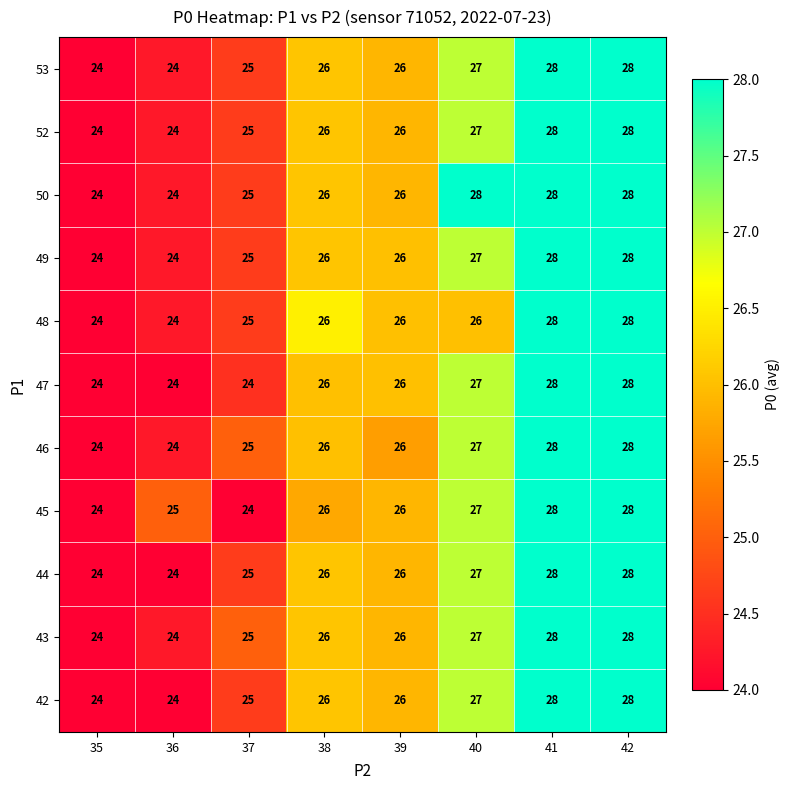

Count the 52 values in the range 25 to 28.

6